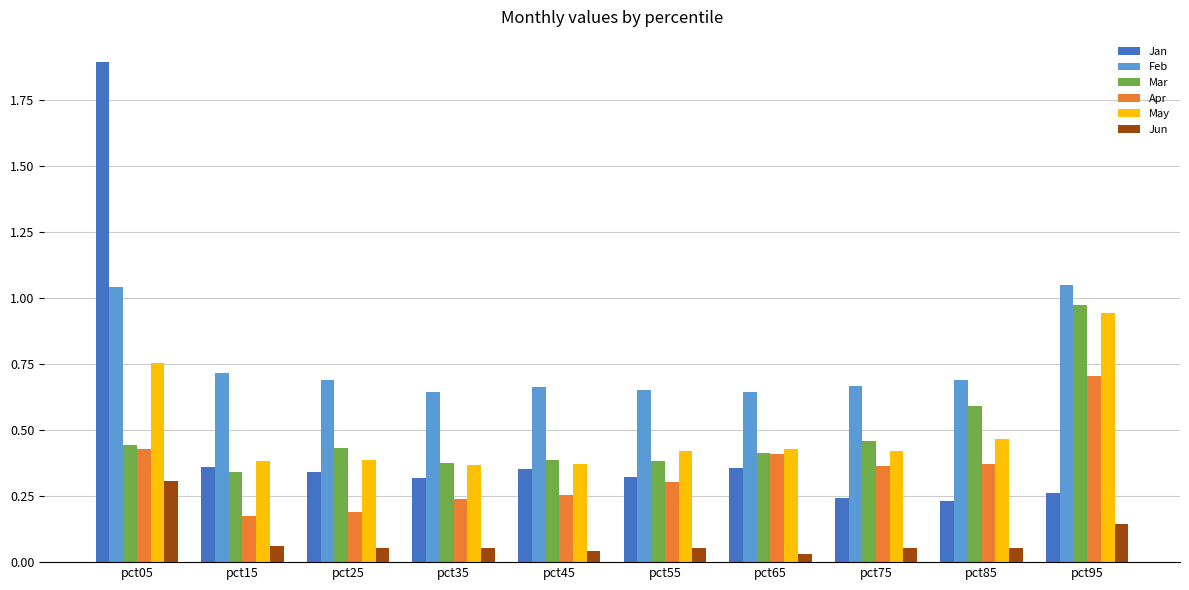

What is the greatest value displayed?

1.9